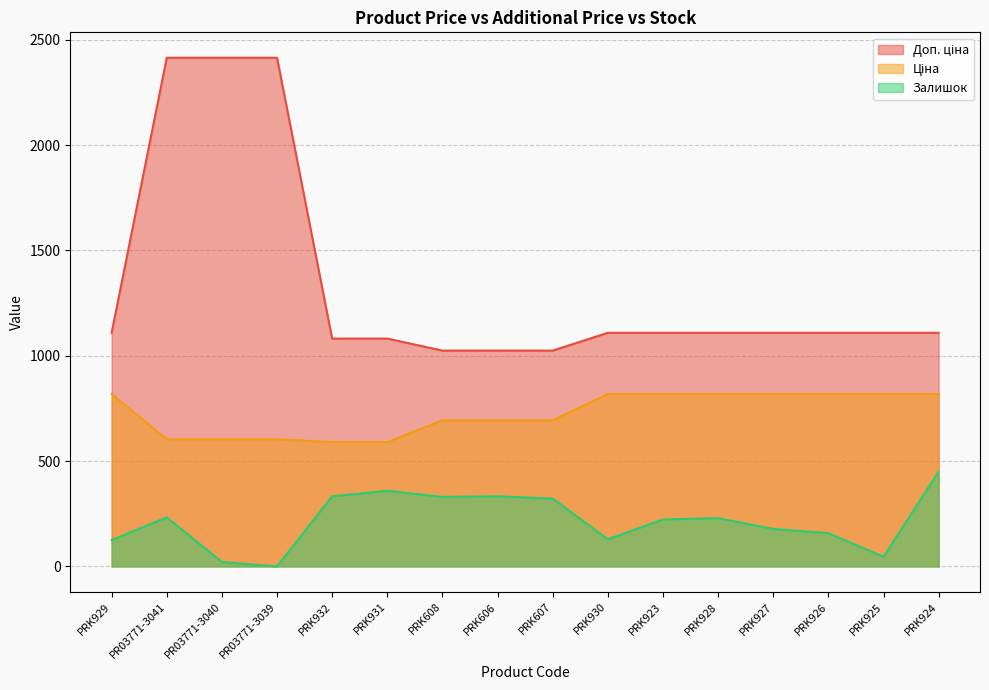

How many values in the Залишок series exceed 229?

7